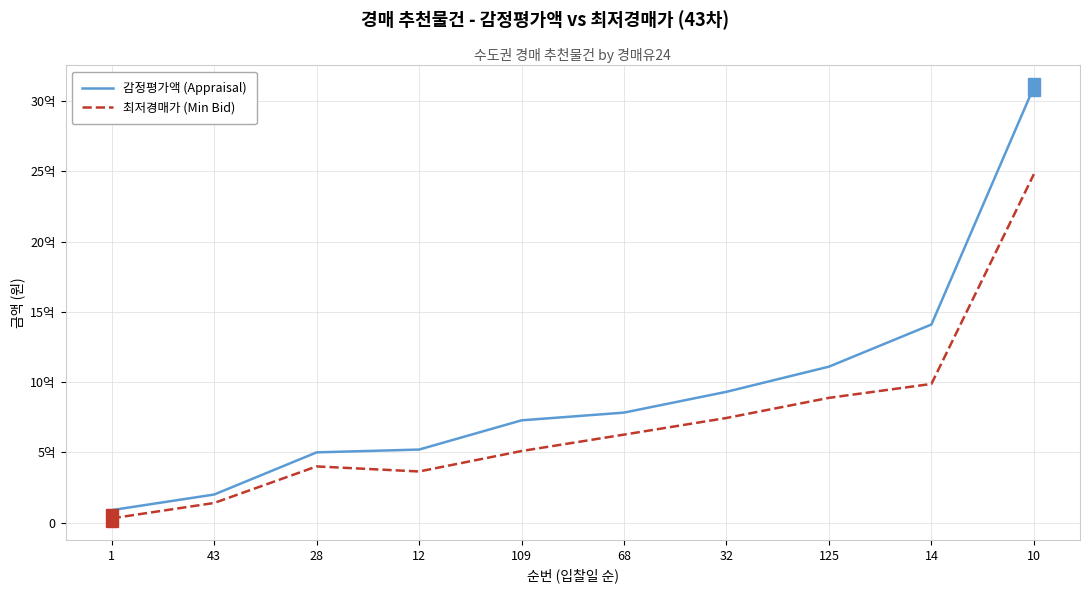

At 1, list the series in order from largest to smallest.

감정평가액 (Appraisal), 최저경매가 (Min Bid)